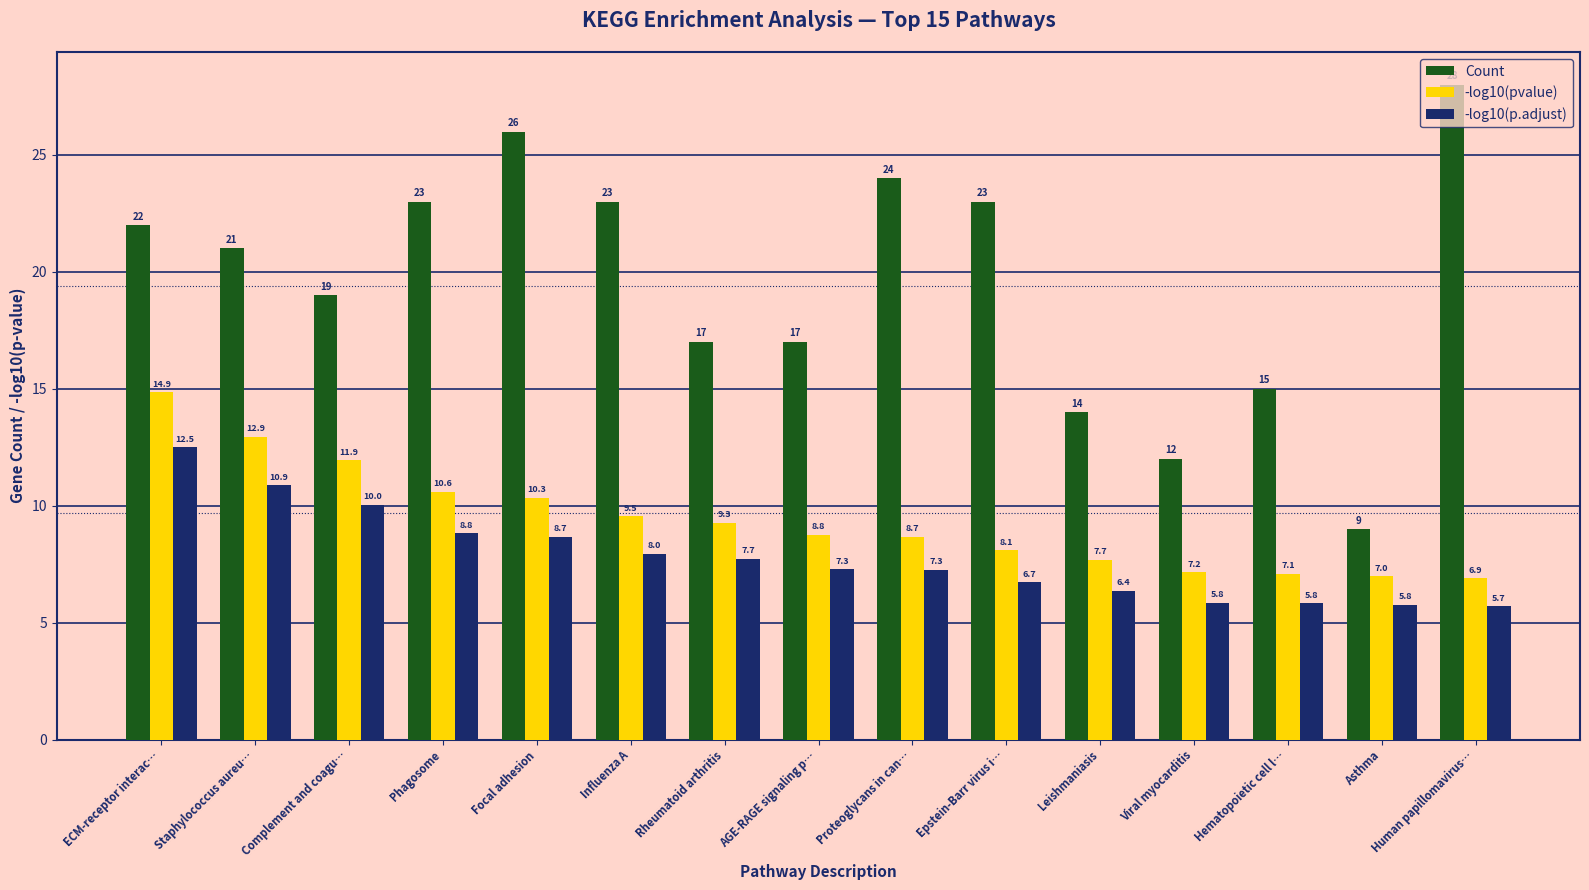

What is the total value across all series at Proteoglycans in can…?

39.9